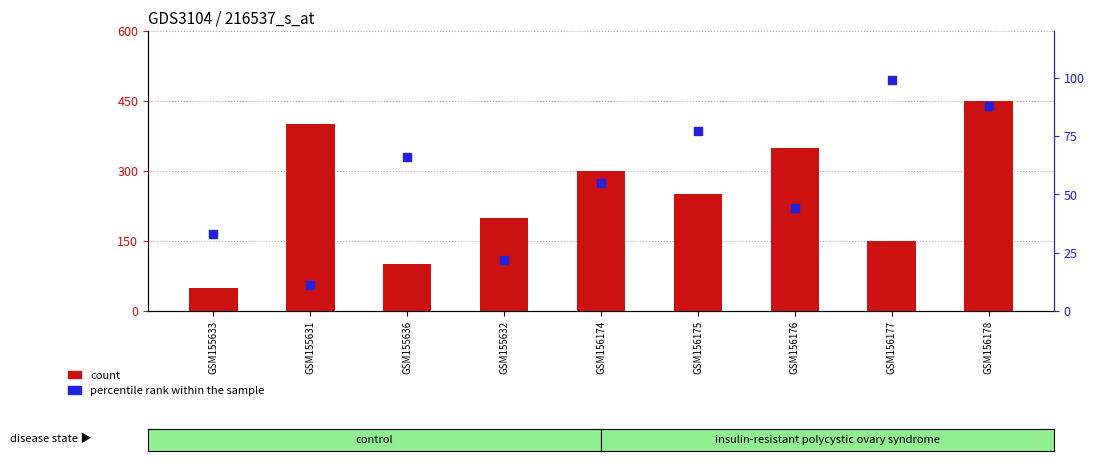

Which series has the largest Y range (max minus min)?

percentile rank within the sample